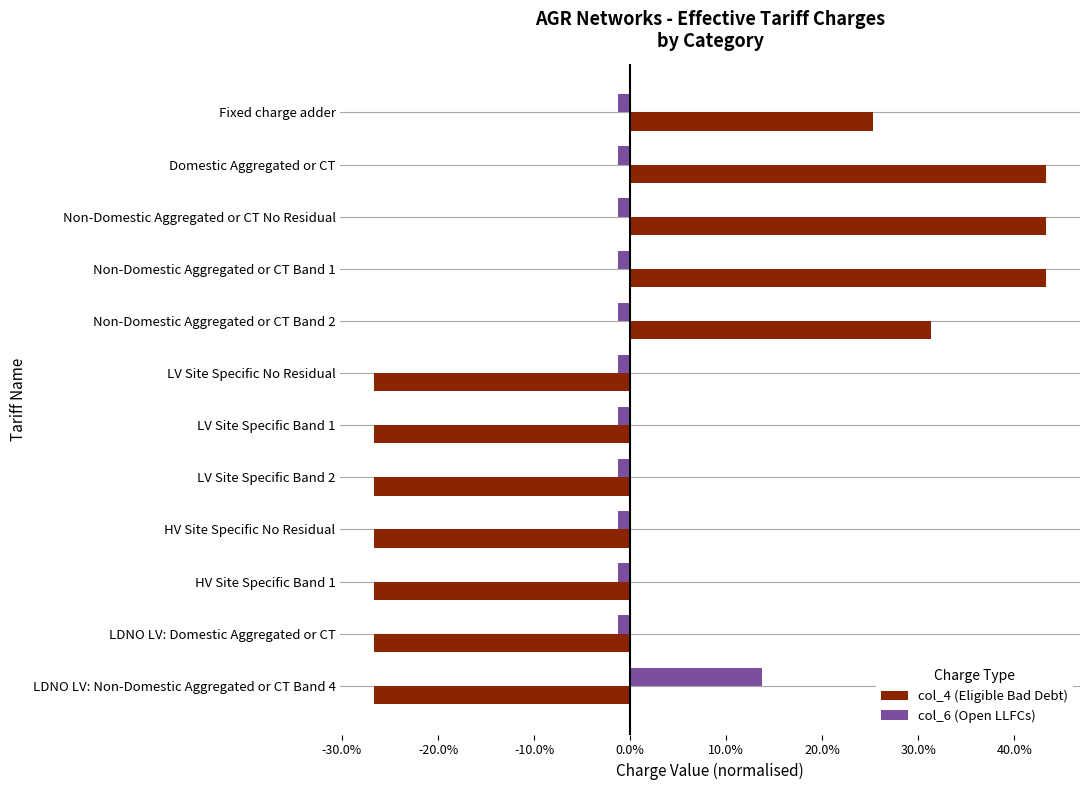

What are all the series names shown in the legend?

col_4 (Eligible Bad Debt), col_6 (Open LLFCs)